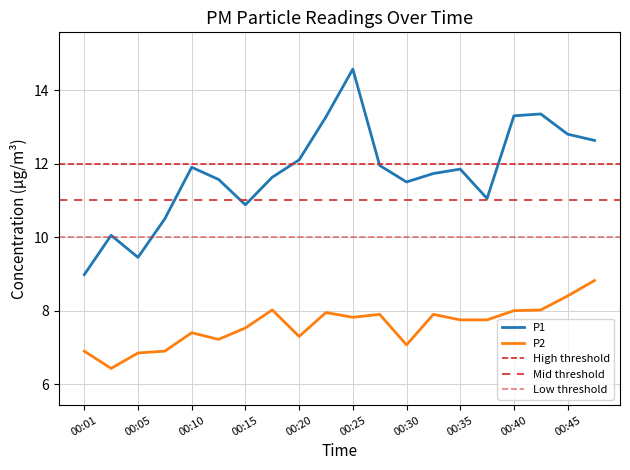

The P1 series shows 9.4 at 00:05. True or false?

True